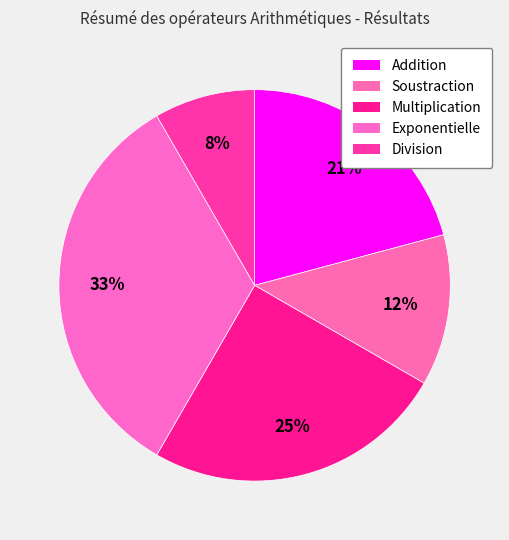

Approximately how many times larger is the value at Soustraction compared to Division?

1.5